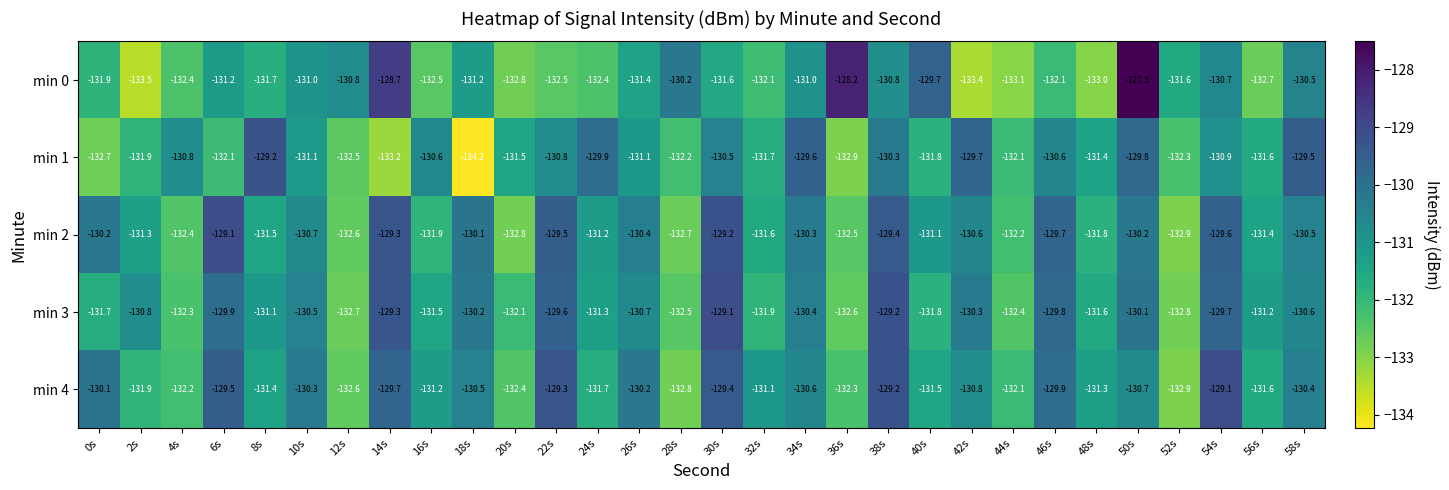

Which series has the widest spread of values?

min 0